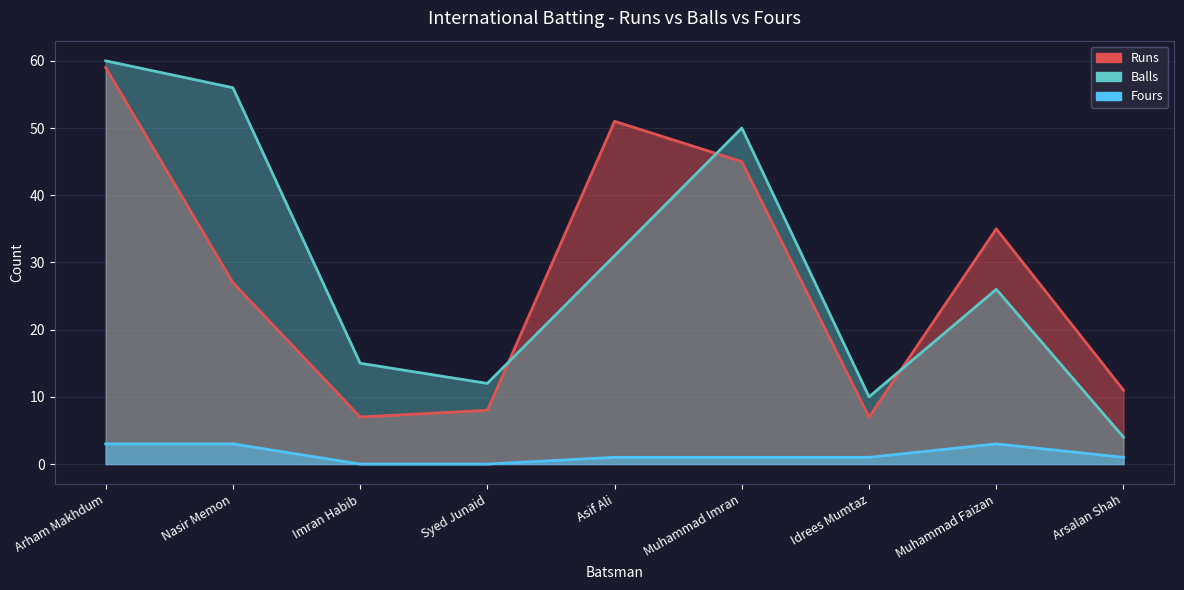

Count the Fours values in the range 1 to 3.

7